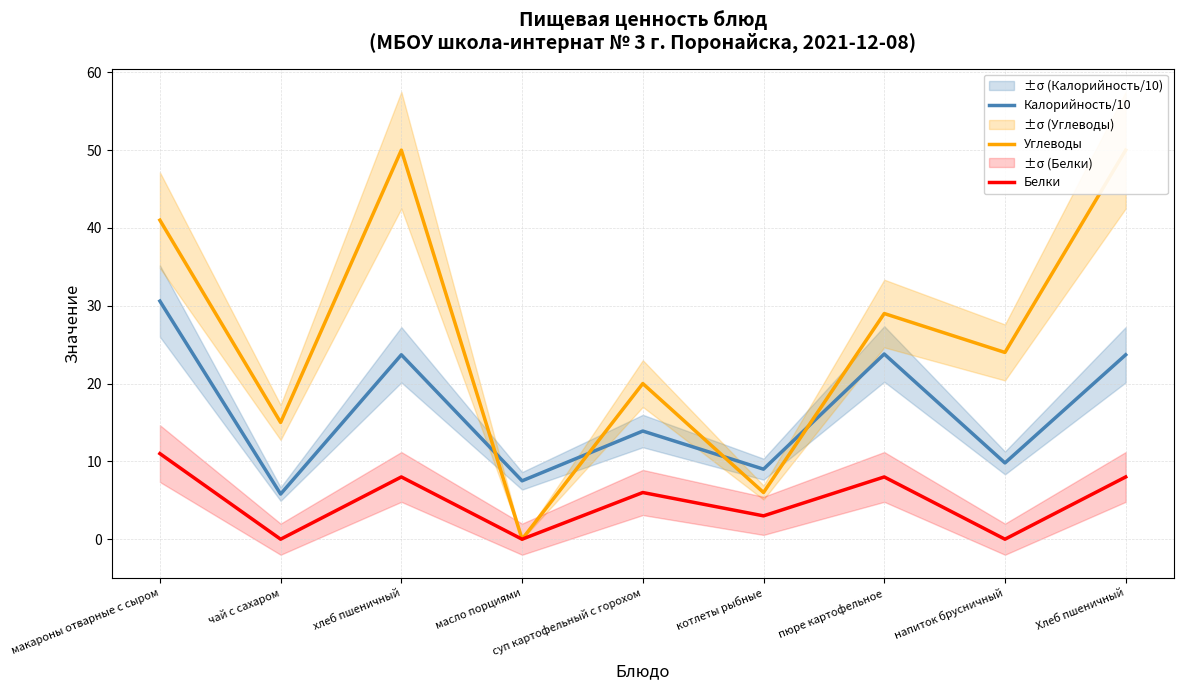

What is the difference between the Углеводы values at Хлеб пшеничный and напиток брусничный?

26.0